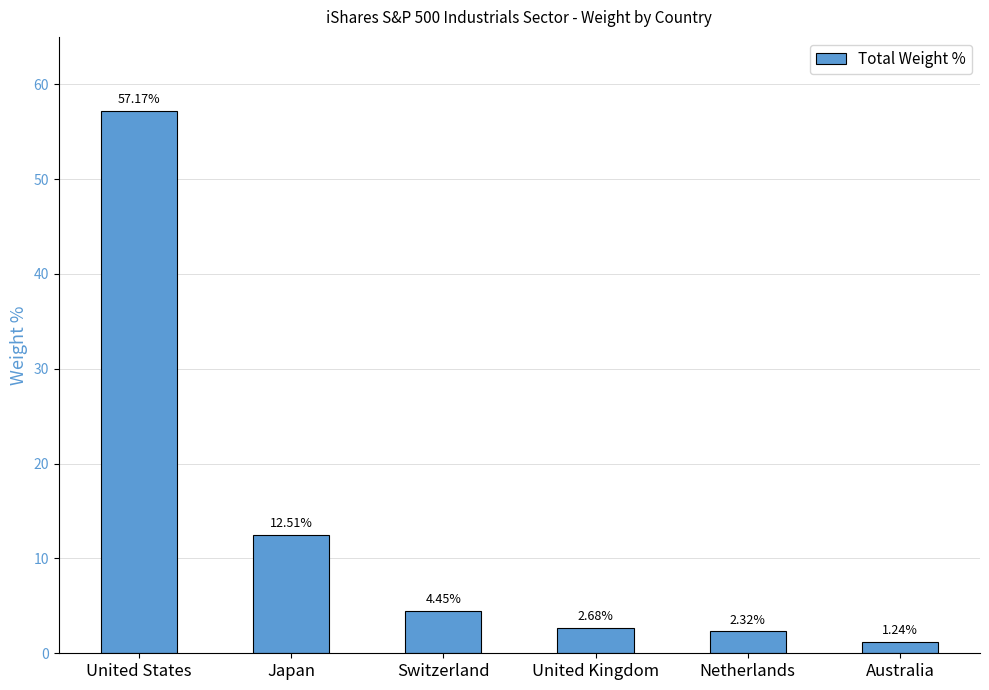

List the labels in order of value, smallest first.

Australia, Netherlands, United Kingdom, Switzerland, Japan, United States